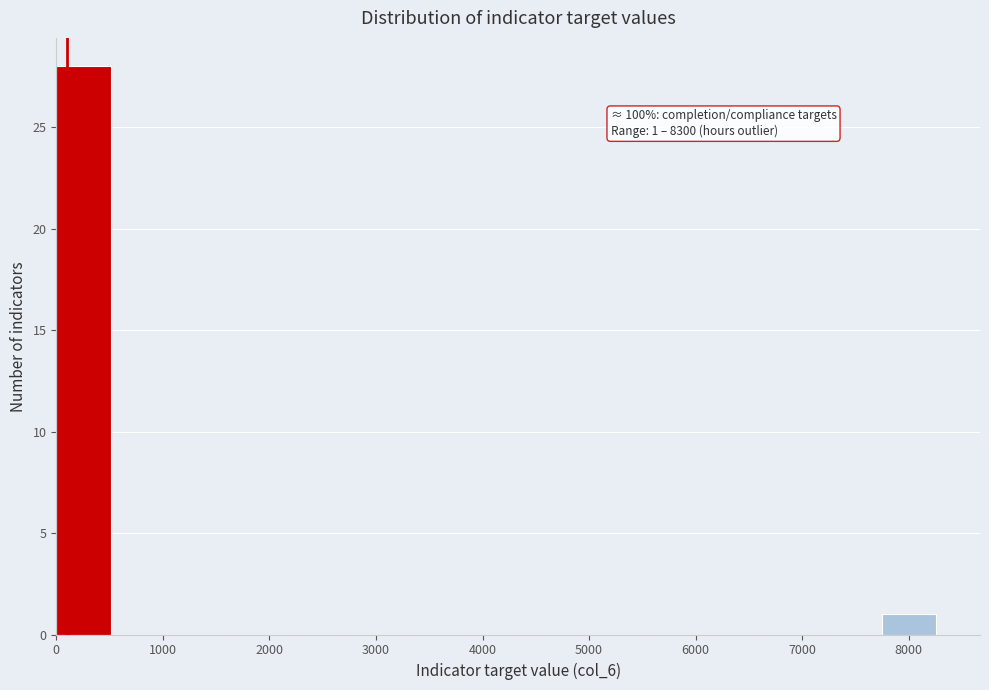

Which range on the x-axis has the tallest bar?

0 to 600